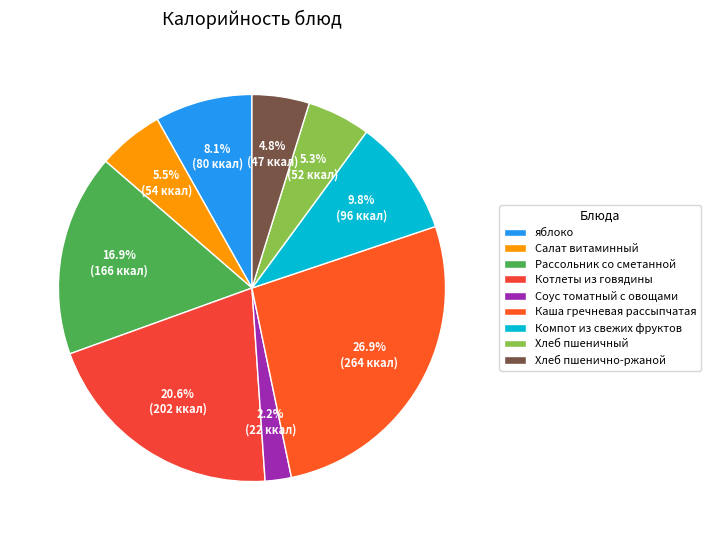

How many slices are in this pie chart?

9